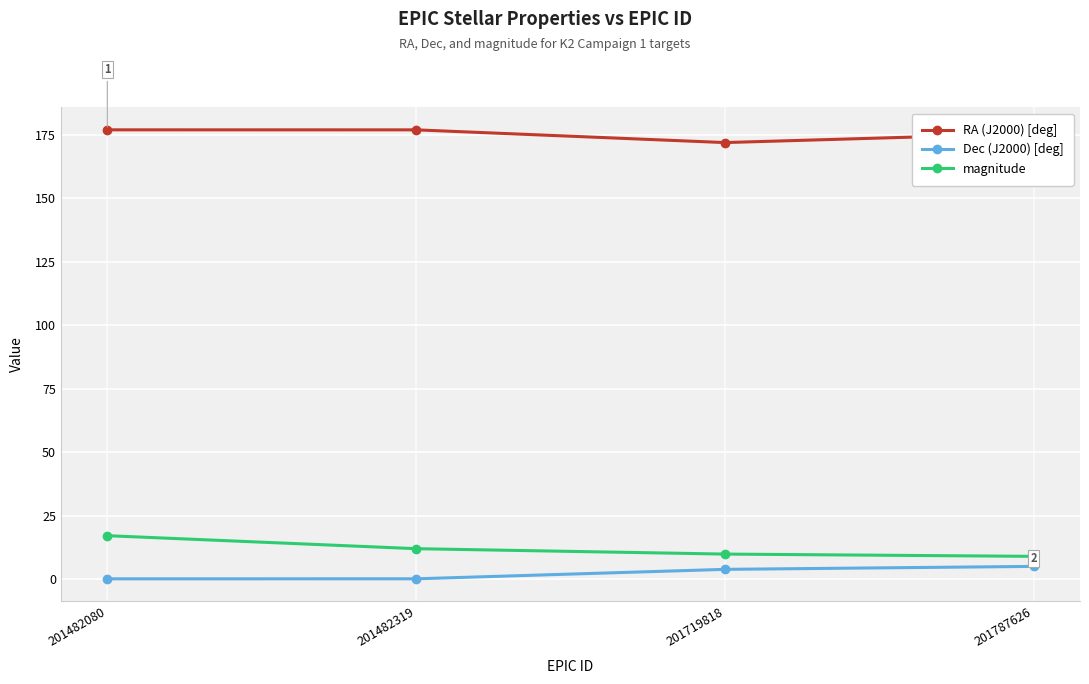

How many series are shown in this chart?

3